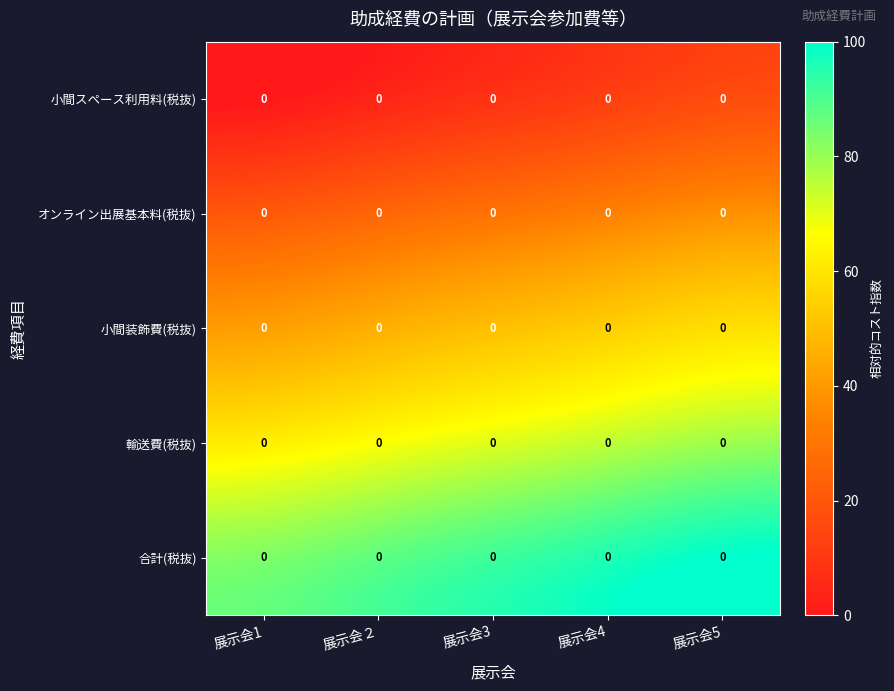

Which series has the largest total across all categories?

合計(税抜)